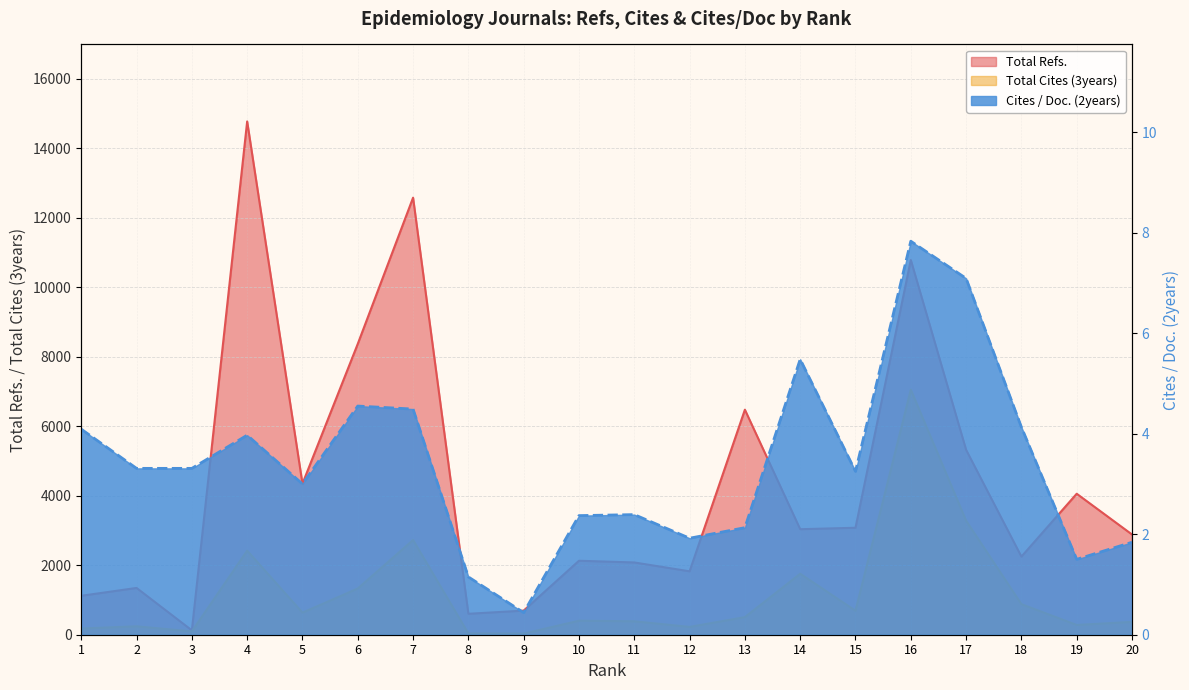

Reading left to right, what are all the values shown in this chart?

Total Refs.: 1121.0	1347.0	126.0	14778.0	4349.0	8374.0	12583.0	603.0	694.0	2130.0	2081.0	1826.0	6479.0	3038.0	3080.0	10789.0	5323.0	2249.0	4059.0	2886.0
Total Cites (3years): 179.0	242.0	96.0	2420.0	636.0	1331.0	2727.0	36.0	32.0	404.0	387.0	225.0	507.0	1756.0	691.0	7054.0	3282.0	880.0	281.0	370.0
Cites / Doc. (2years): 4.1	3.3	3.3	4.0	3.0	4.5	4.5	1.1	0.4	2.4	2.4	1.9	2.1	5.5	3.2	7.8	7.1	4.1	1.5	1.8